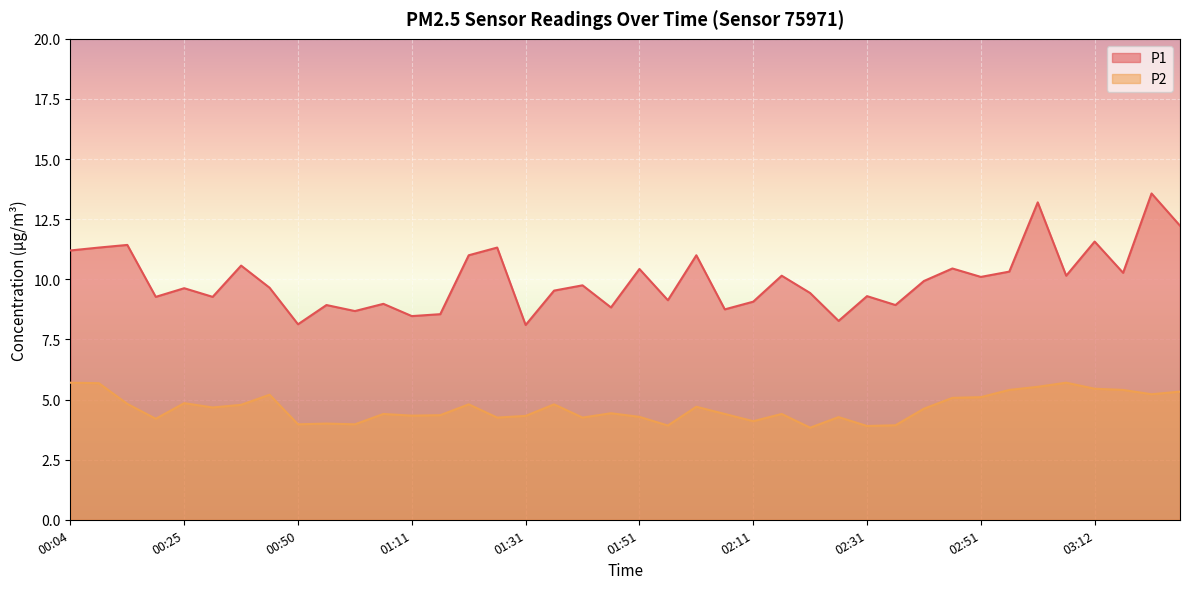

What is the difference between the highest and lowest values at 02:51?

5.0